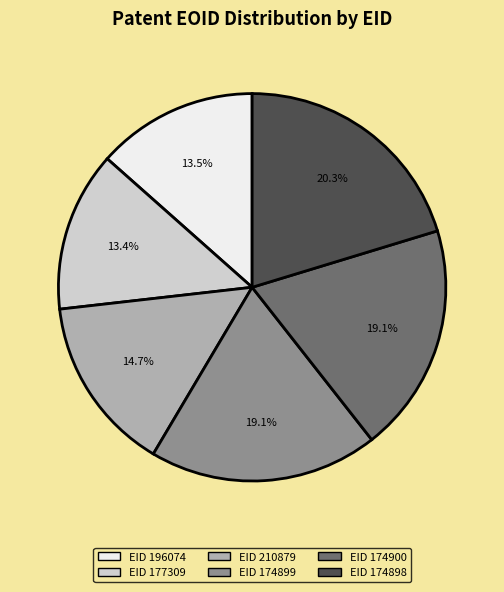

What is the ratio of the value at EID 174900 to the value at EID 174899?

1.0